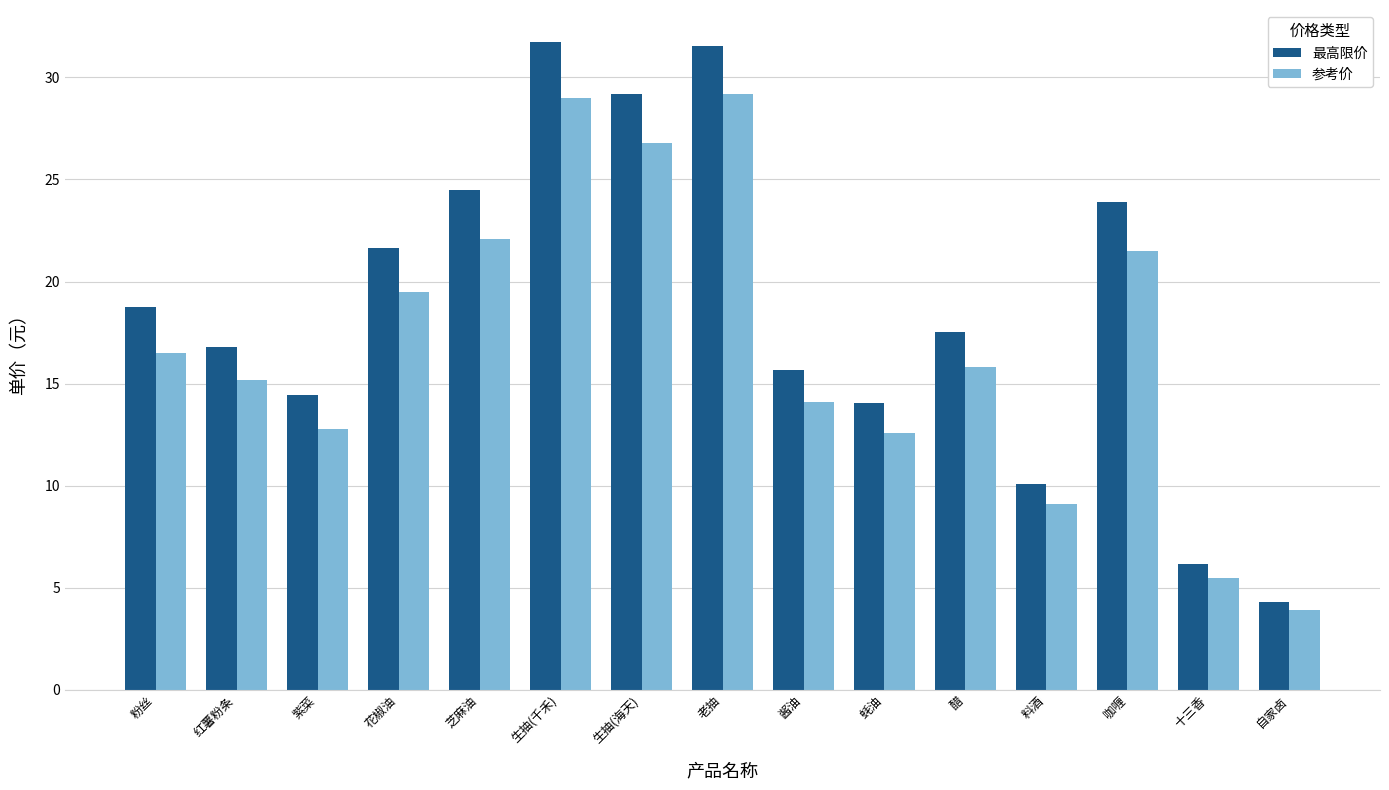

What are all the series names shown in the legend?

最高限价, 参考价